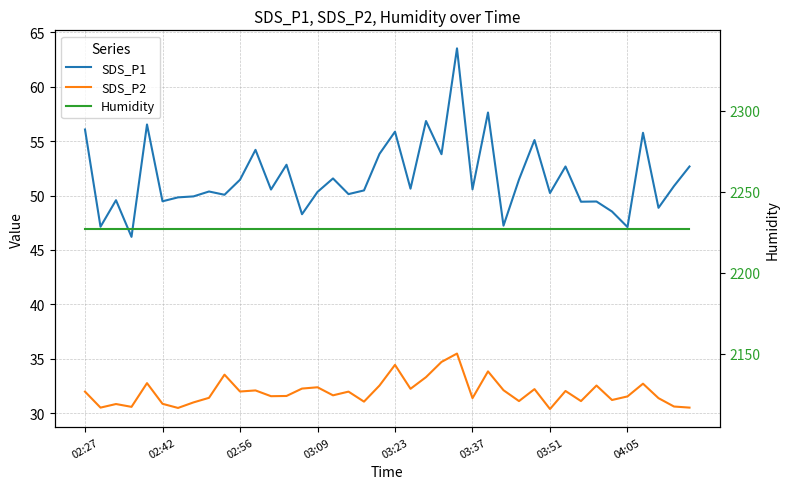

Where is Humidity nearest to the value 2227?

02:27